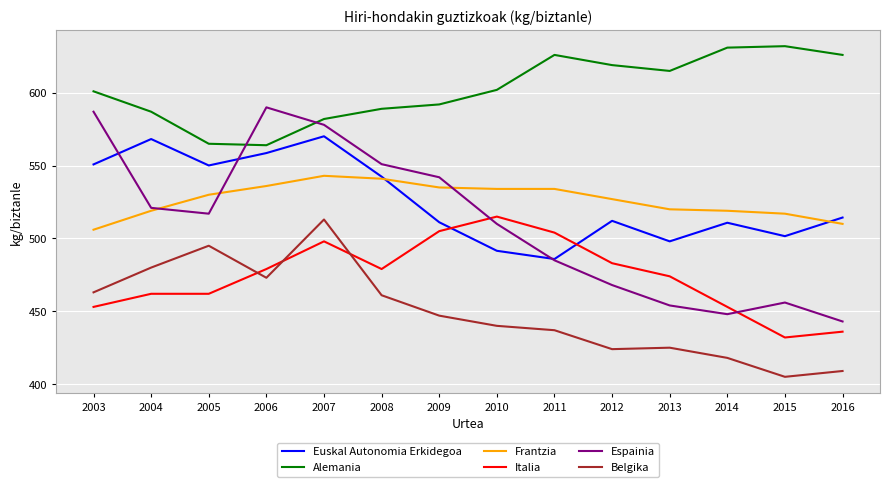

What is the greatest value displayed?

632.0